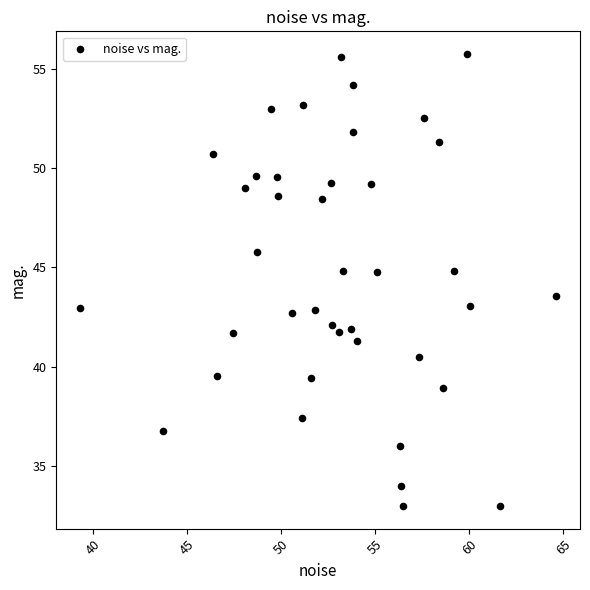

What Y value in the scatter plot is closest to 44?

43.5